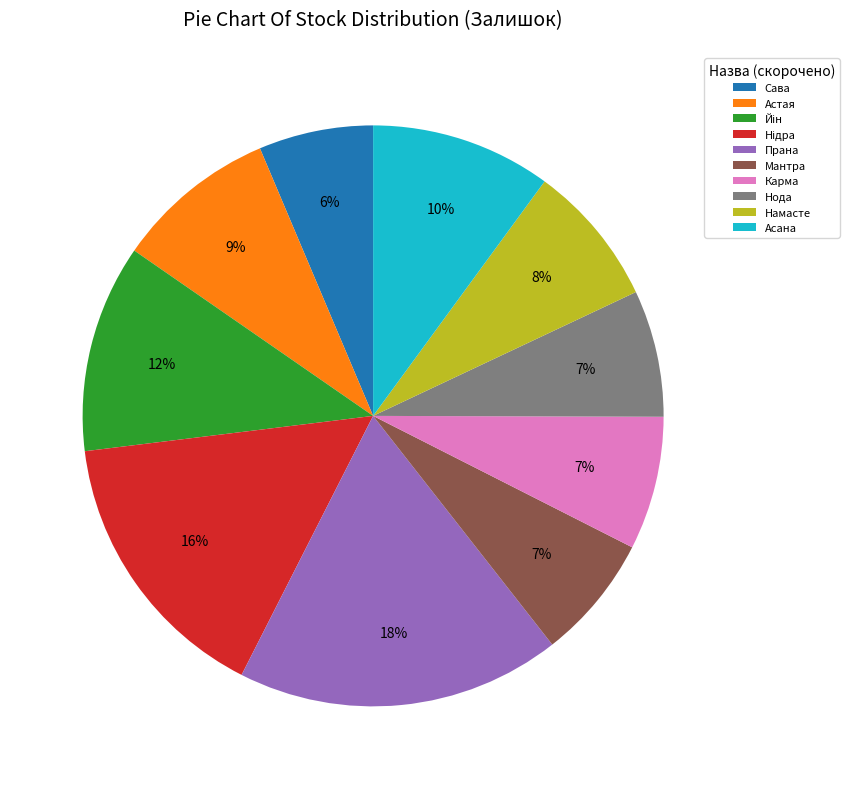

To the nearest percent, what percentage of the pie is Нода?

7%